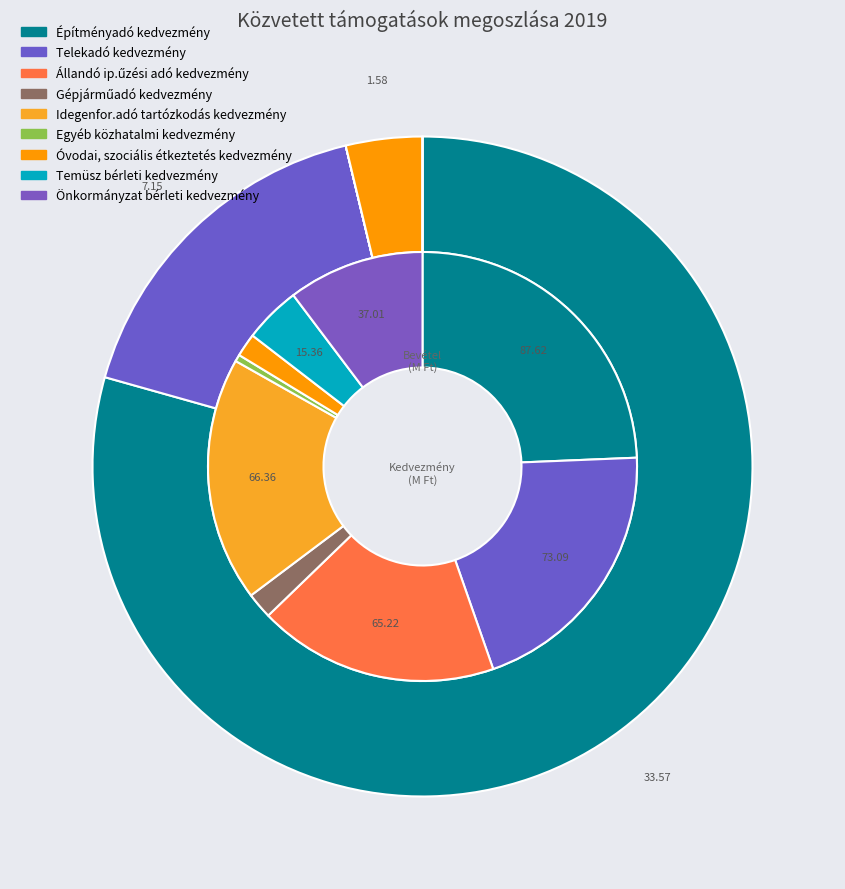

Which slice is the largest?

Építményadó kedvezmény